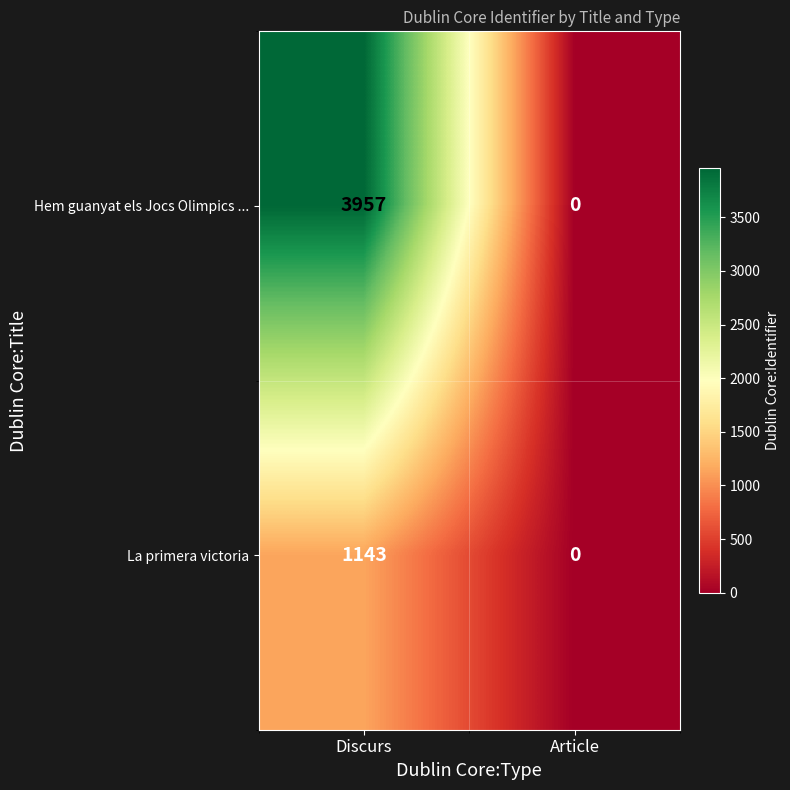

What is the total value across all series at Discurs?

5100